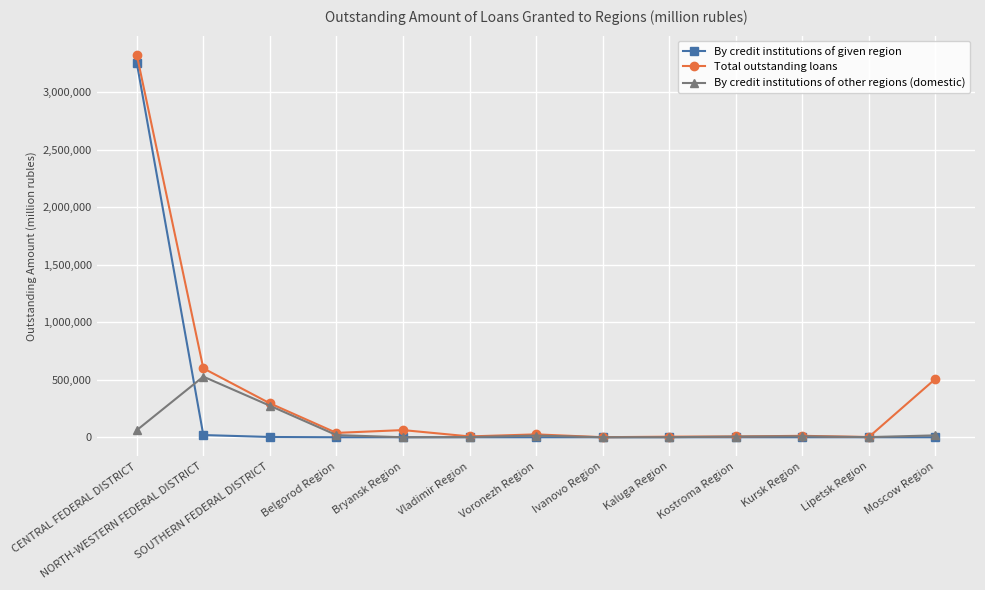

What is the label of the 12th point from the right?

NORTH-WESTERN FEDERAL DISTRICT